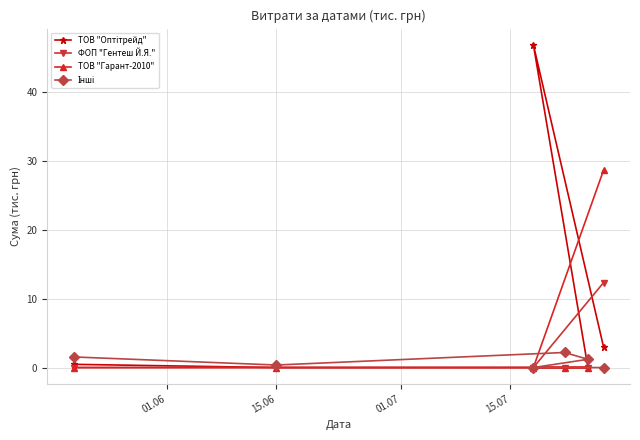

What is the maximum value shown in the chart?

46.9